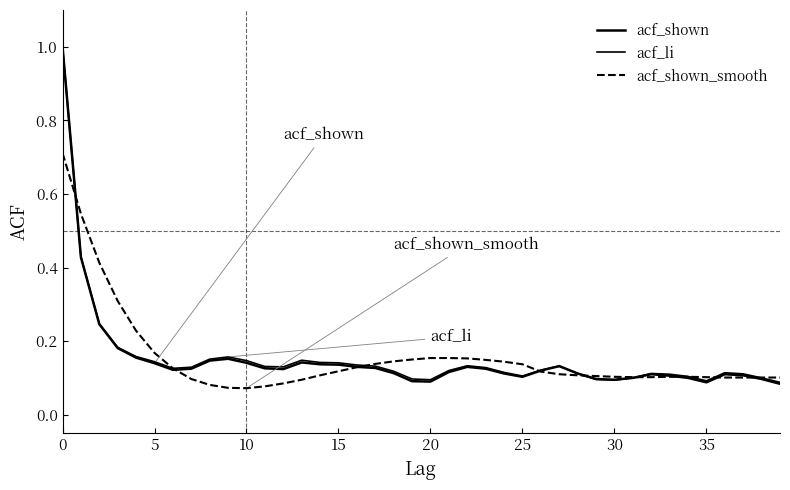

What is the value of the acf_shown_smooth point at the 29th from the left?

0.1